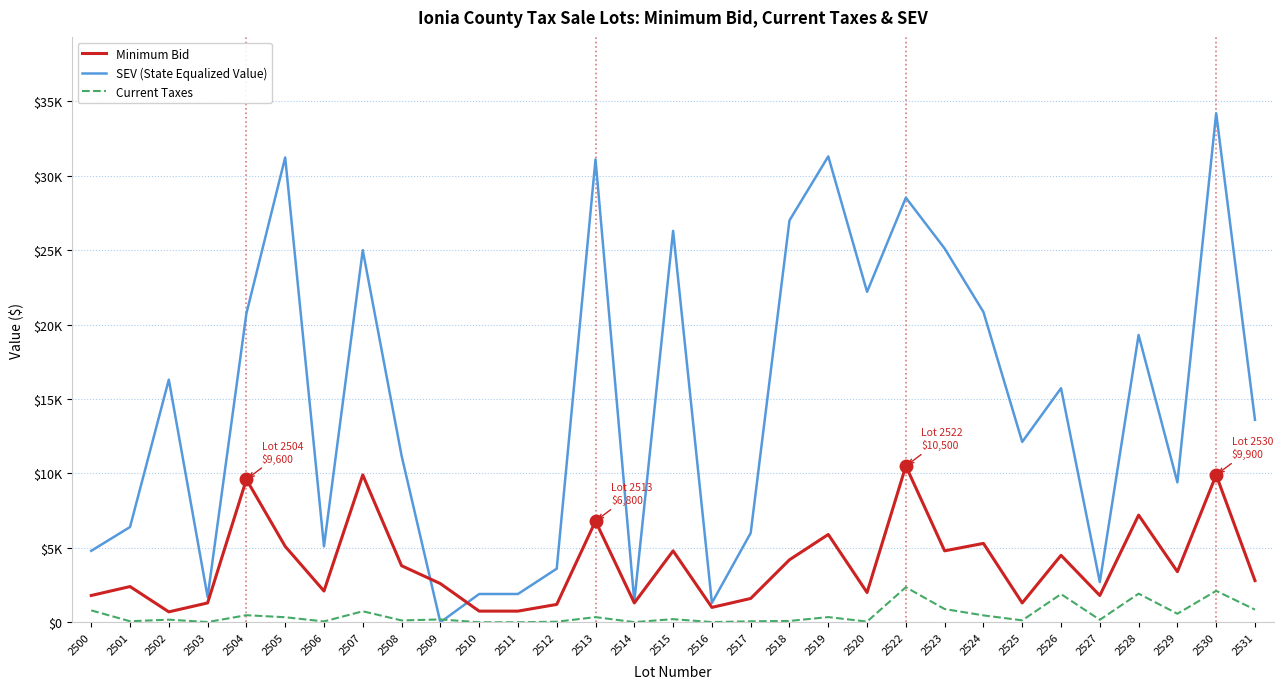

At which label is Current Taxes closest to 1178?

2523